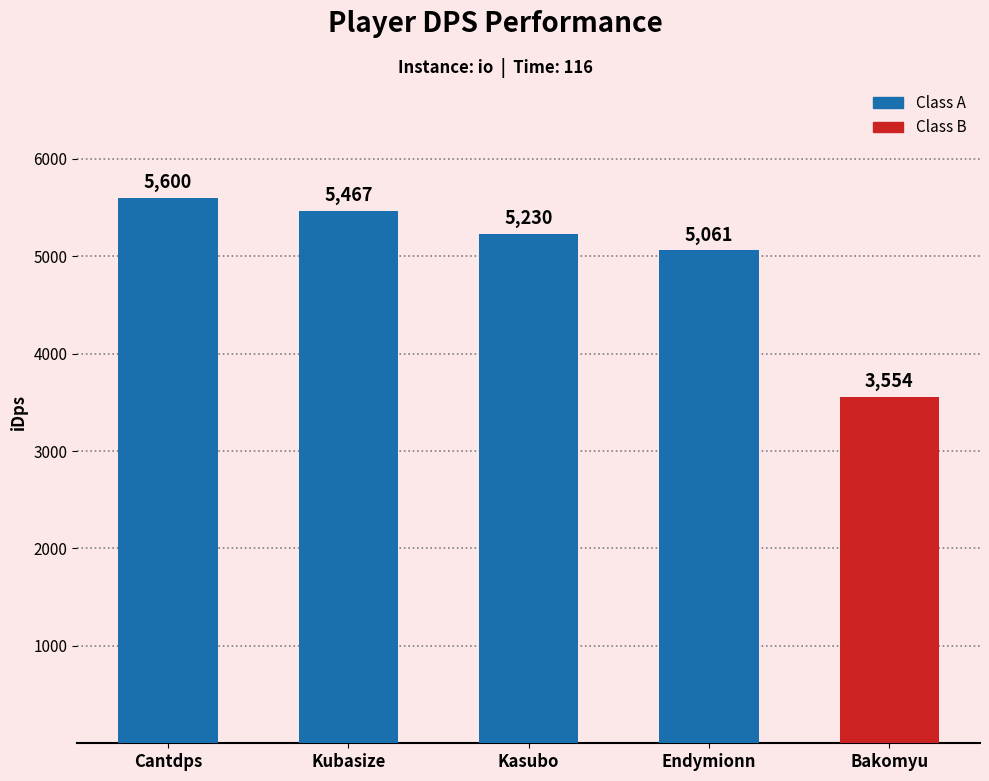

Rank the categories by value from lowest to highest.

Bakomyu, Endymionn, Kasubo, Kubasize, Cantdps